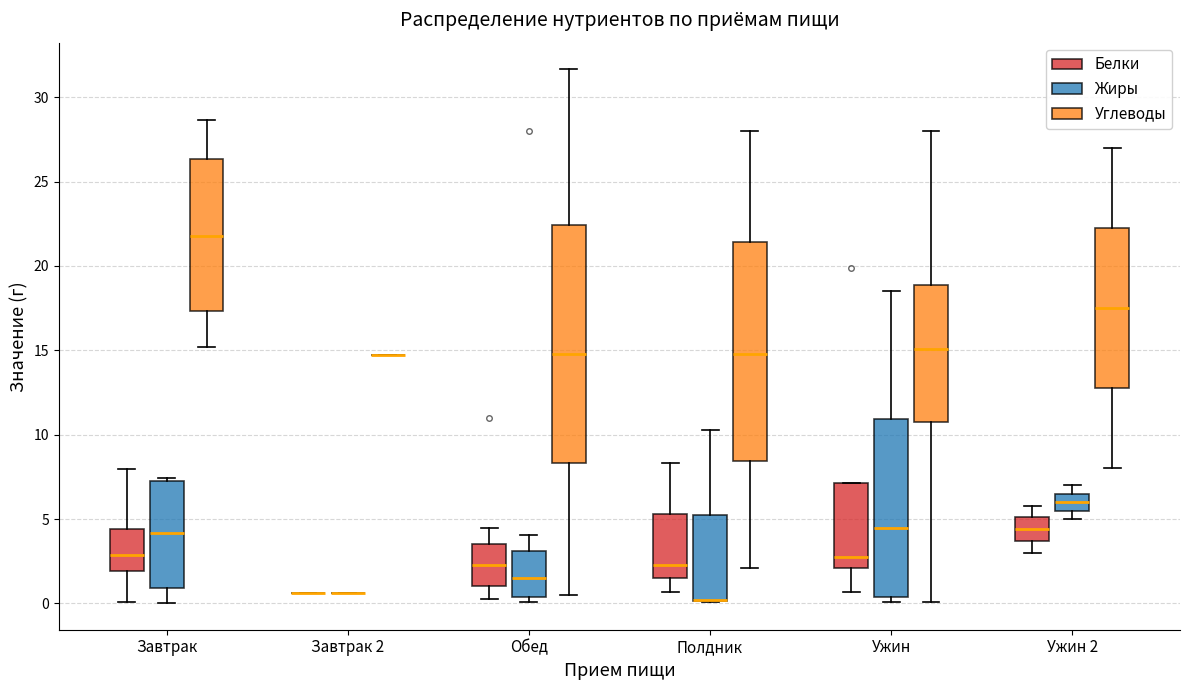

Reading left to right, transcribe this box plot: for each box, give where its median line is, the range the box spans, and where its two whiskers end, as read against the y-axis. The values are not printed on the chart, so give them approximately, as read against the axis.

Завтрак (Белки): median 3.0, box 2.0 to 4.5, whiskers 0.0 to 8.0
Завтрак (Жиры): median 4.0, box 1.0 to 7.5, whiskers 0.0 to 7.5 (just above the box's upper edge)
Завтрак (Углеводы): median 22.0, box 17.5 to 26.5, whiskers 15.0 to 28.5
Завтрак 2 (Белки): box collapsed to a line at 0.5, whiskers 0.5 to 0.5
Завтрак 2 (Жиры): box collapsed to a line at 0.5, whiskers 0.5 to 0.5
Завтрак 2 (Углеводы): box collapsed to a line at 14.5, whiskers 14.5 to 14.5
Обед (Белки): median 2.5, box 1.0 to 3.5, whiskers 0.5 to 4.5
Обед (Жиры): median 1.5, box 0.5 to 3.0, whiskers 0.0 to 4.0
Обед (Углеводы): median 15.0, box 8.5 to 22.5, whiskers 0.5 to 31.5
Полдник (Белки): median 2.5, box 1.5 to 5.5, whiskers 0.5 to 8.5
Полдник (Жиры): median 0.0 (drawn on the box's lower edge), box 0.0 to 5.5, whiskers 0.0 to 10.5
Полдник (Углеводы): median 15.0, box 8.5 to 21.5, whiskers 2.0 to 28.0
Ужин (Белки): median 3.0, box 2.0 to 7.0, whiskers 0.5 to 7.0
Ужин (Жиры): median 4.5, box 0.5 to 11.0, whiskers 0.0 to 18.5
Ужин (Углеводы): median 15.0, box 11.0 to 19.0, whiskers 0.0 to 28.0
Ужин 2 (Белки): median 4.5, box 3.5 to 5.0, whiskers 3.0 to 6.0
Ужин 2 (Жиры): median 6.0, box 5.5 to 6.5, whiskers 5.0 to 7.0
Ужин 2 (Углеводы): median 17.5, box 13.0 to 22.5, whiskers 8.0 to 27.0